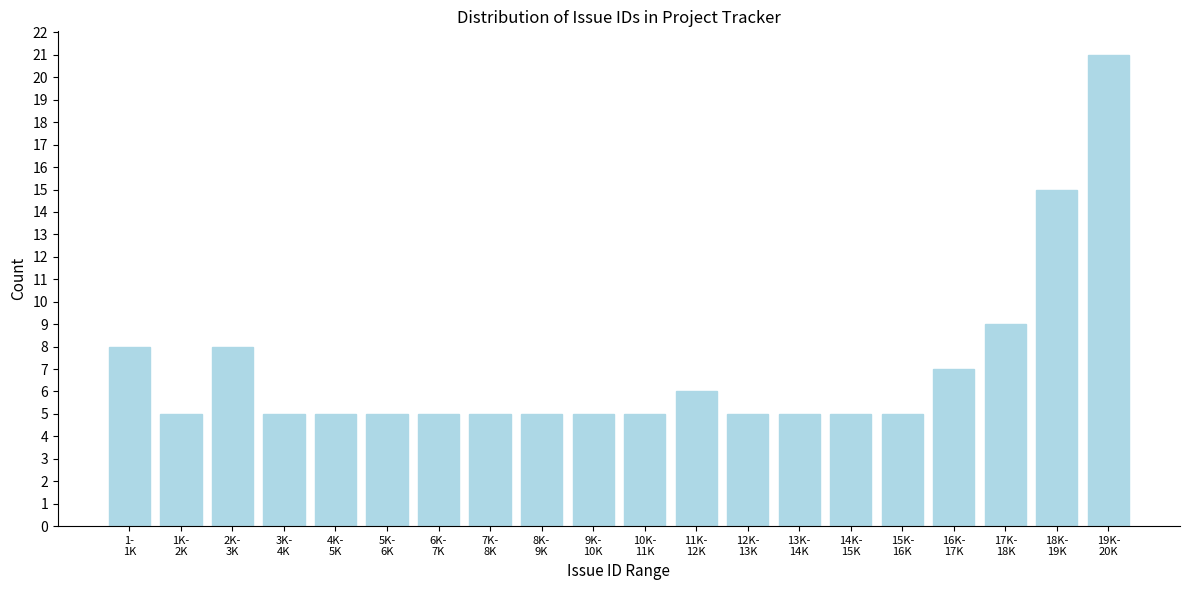

Reading left to right, extract all data points from this chart.

8	5	8	5	5	5	5	5	5	5	5	6	5	5	5	5	7	9	15	21